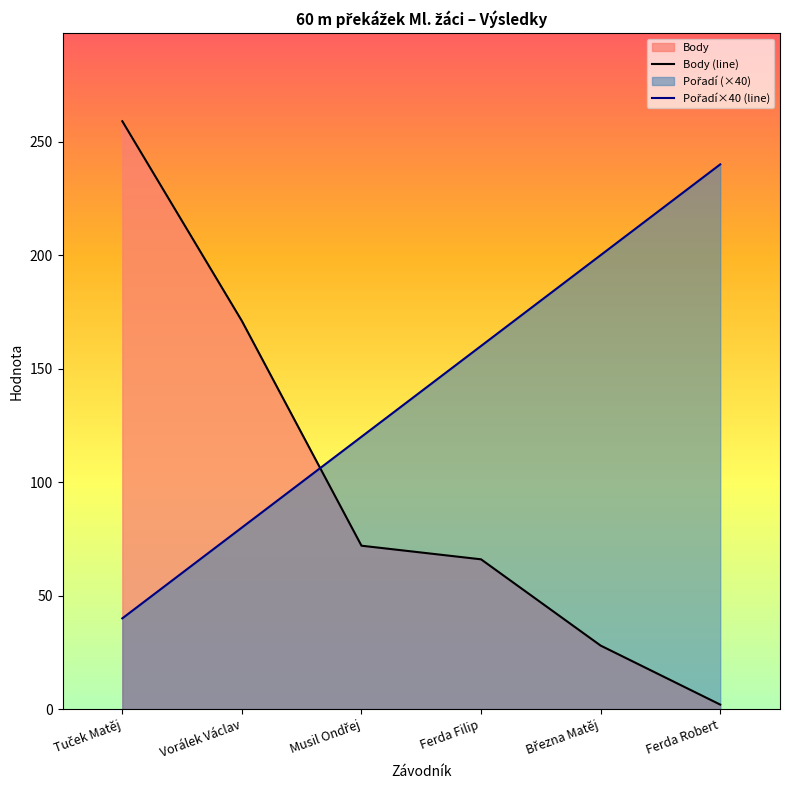

What is the sum of all Pořadí×40 (line) values?

840